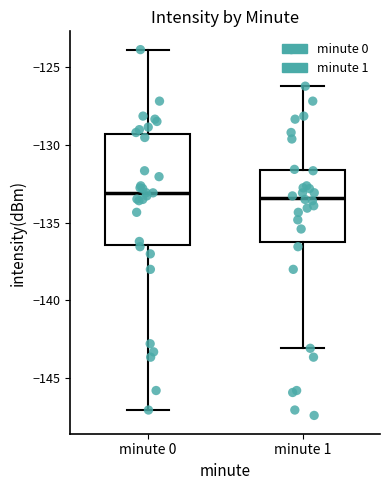

Comparing the boxes themselves (not the whiskers), which one is the tallest?

minute 0